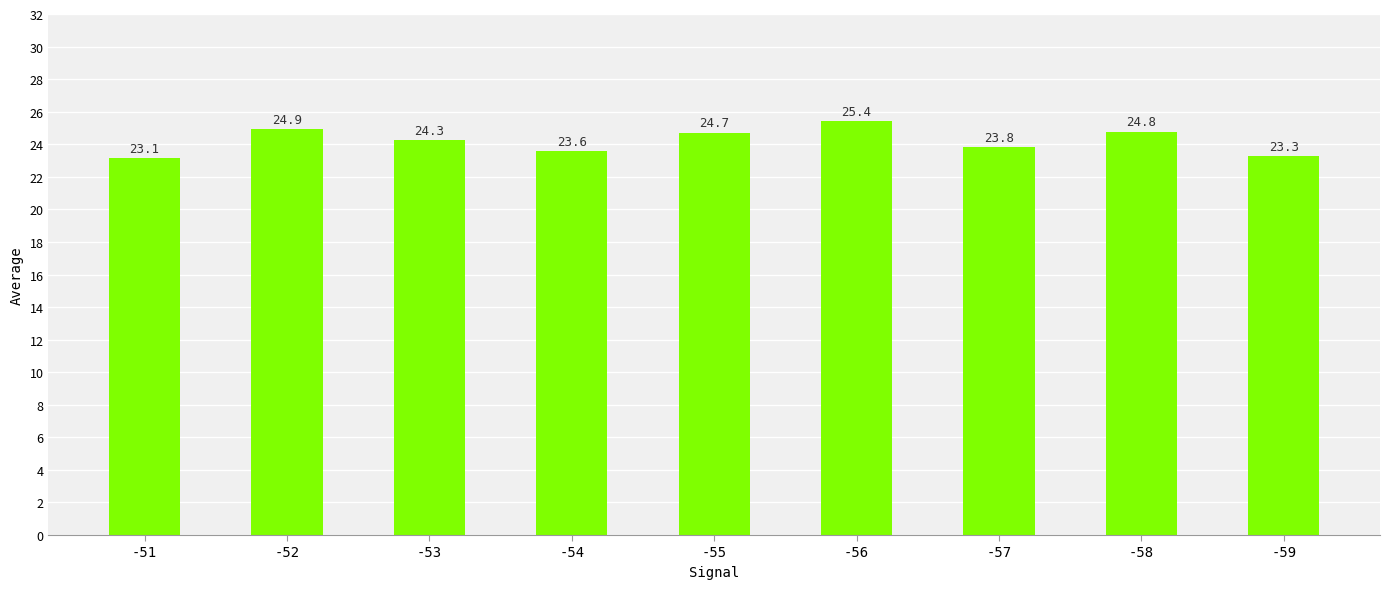

What is the value of the 7th bar from the left?

23.8